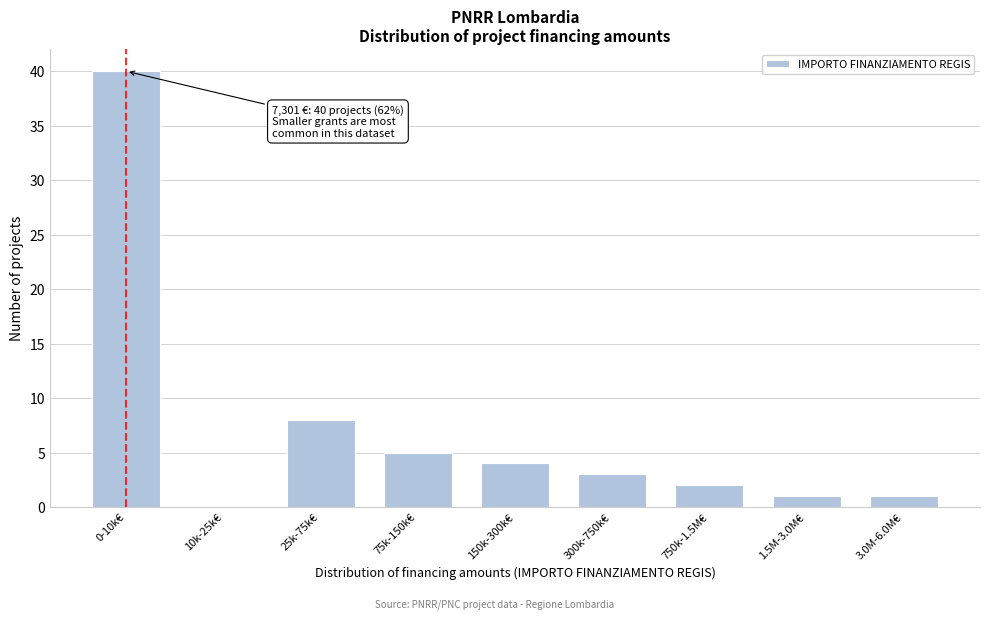

Reading left to right, what are all the values shown in this chart?

0-10k€=40	10k-25k€=0	25k-75k€=8	75k-150k€=5	150k-300k€=4	300k-750k€=3	750k-1.5M€=2	1.5M-3.0M€=1	3.0M-6.0M€=1